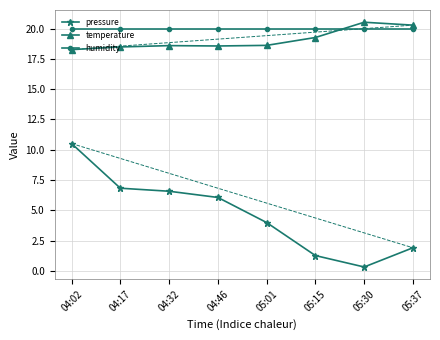

At 05:01, list the series in order from largest to smallest.

humidity, temperature, pressure